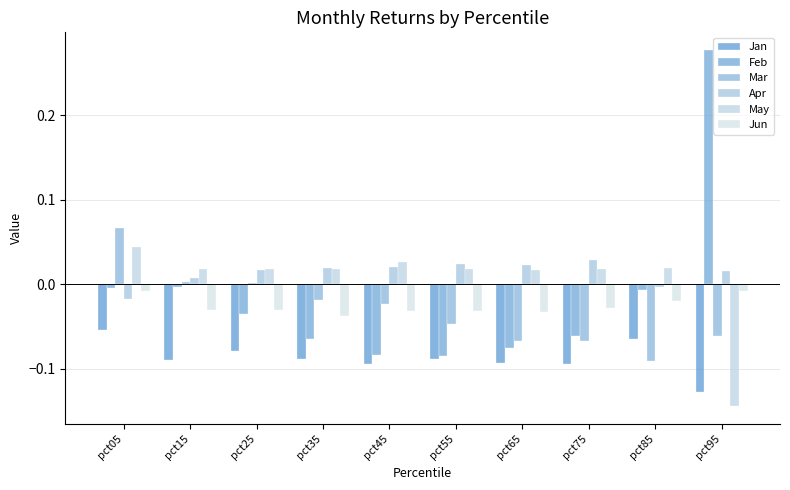

How many groups of bars are there?

10